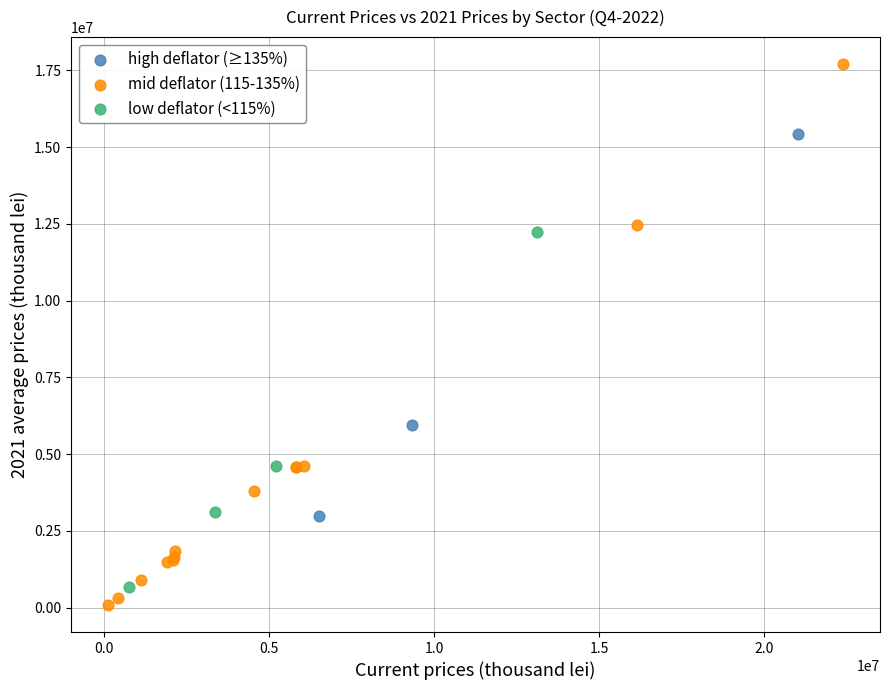

Which series has the widest spread of Y values?

mid deflator (115-135%)